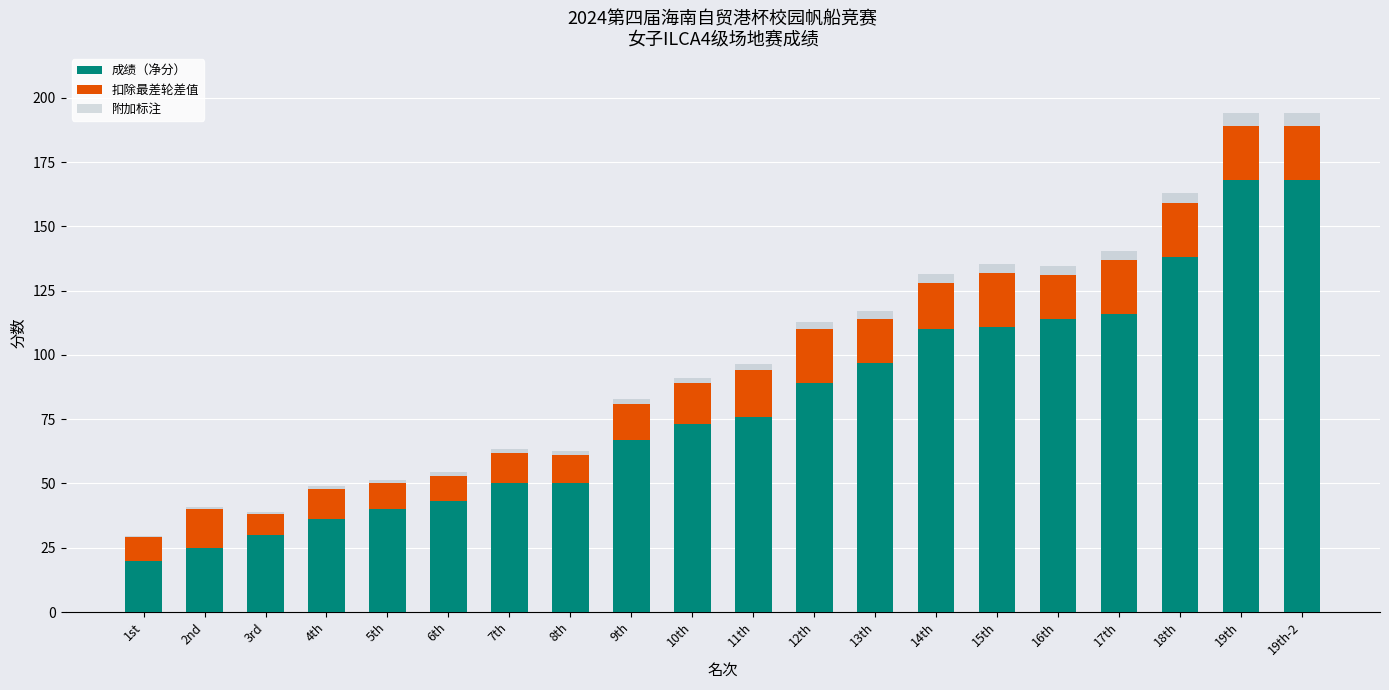

What is the maximum value for 成绩（净分）?

168.0